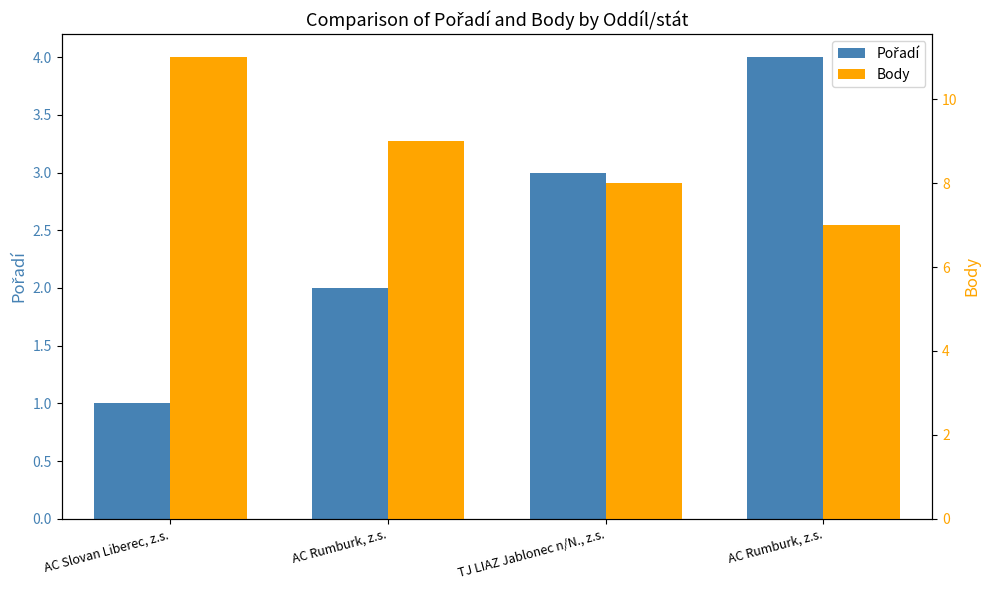

List the series in order of their overall mean, lowest first.

Pořadí, Body